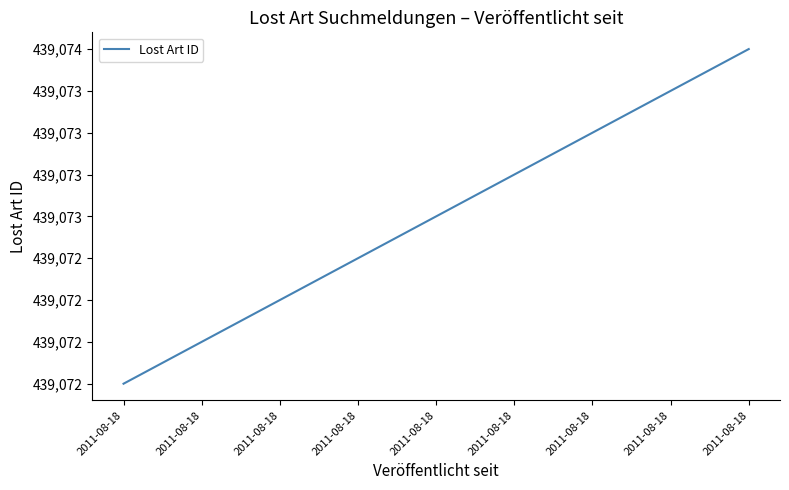

What is the value of the 2nd point from the left?

439072